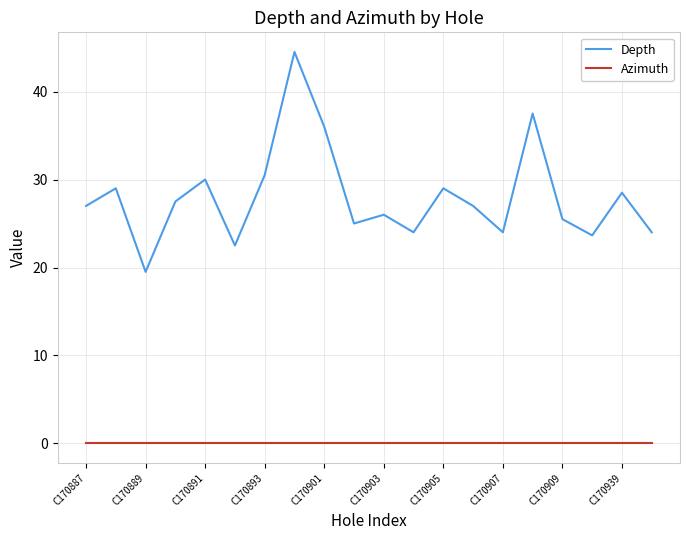

True or false: Depth and Azimuth intersect in this chart.

False